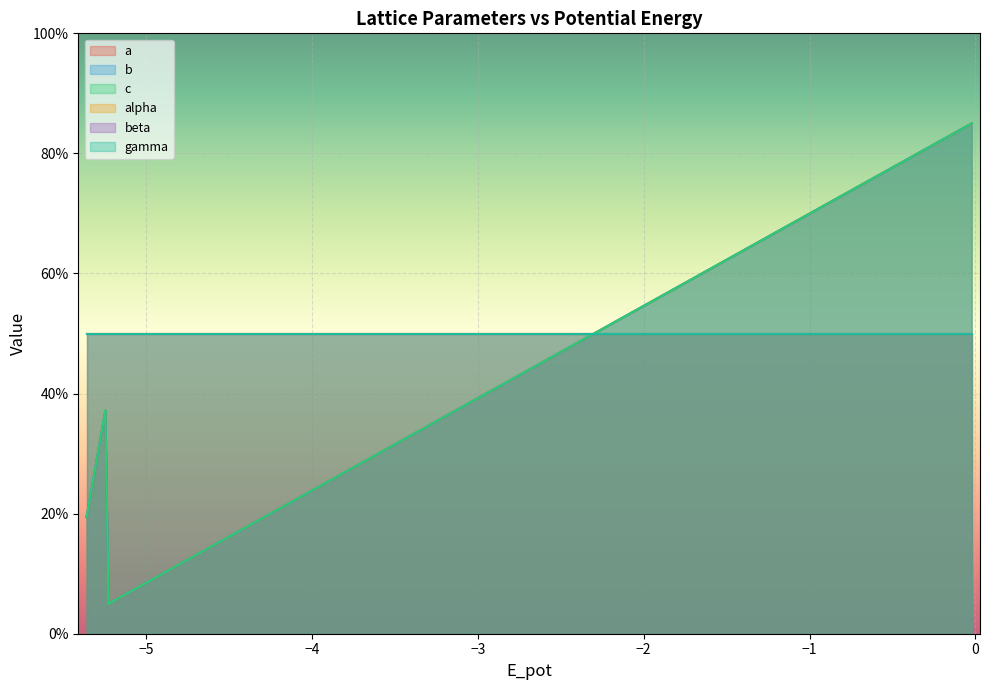

Is it true that a equals 19.4 at −5?

True